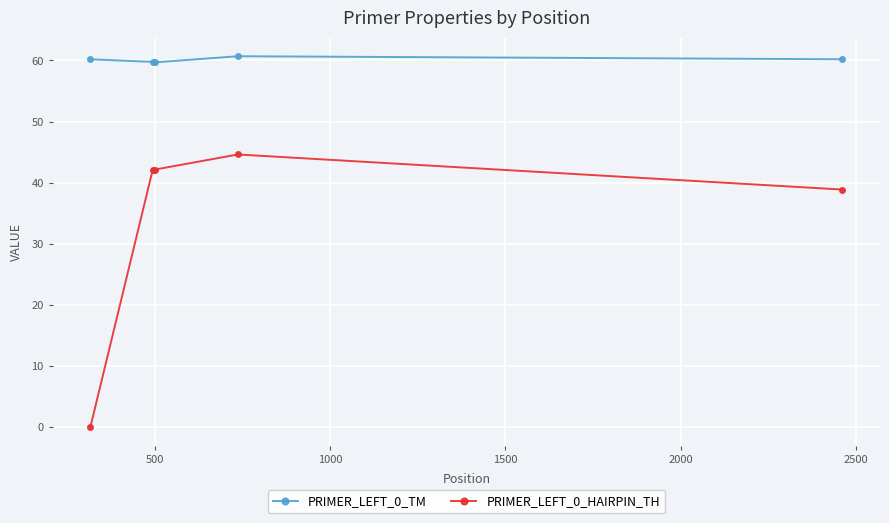

True or false: PRIMER_LEFT_0_TM and PRIMER_LEFT_0_HAIRPIN_TH cross at least once.

False